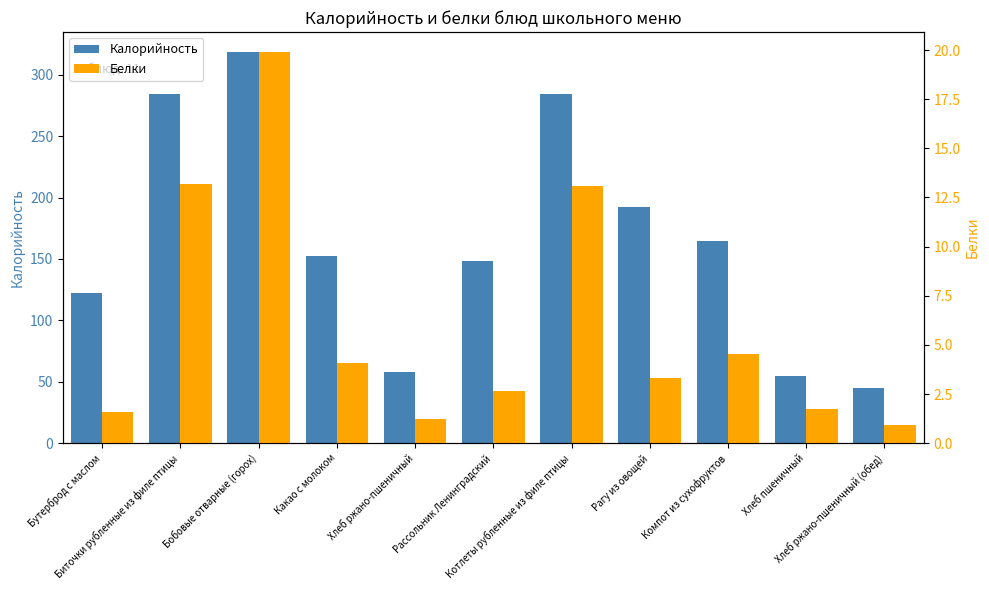

What is the value of the Калорийность bar at the 4th from the left?

152.6